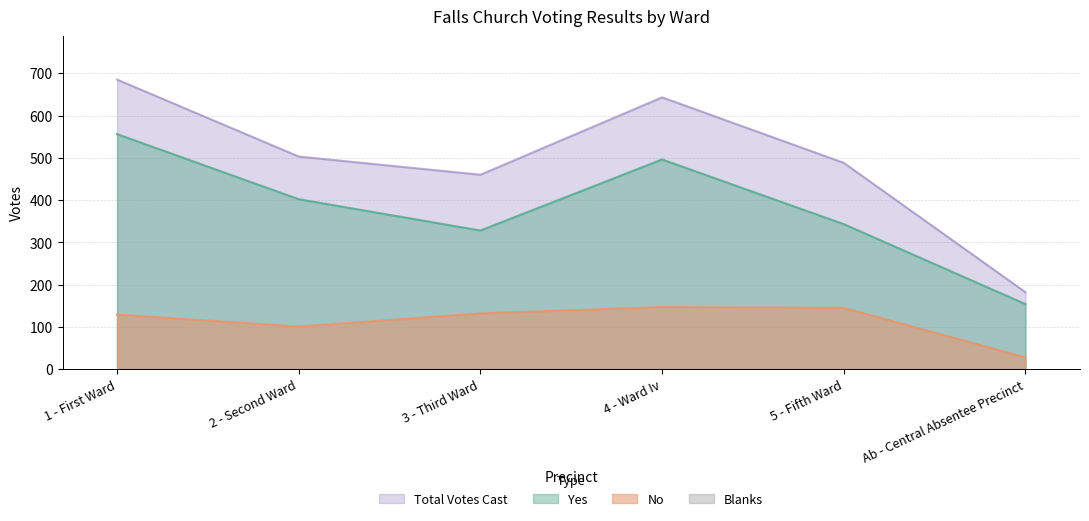

What position from the right is 3 - Third Ward?

4